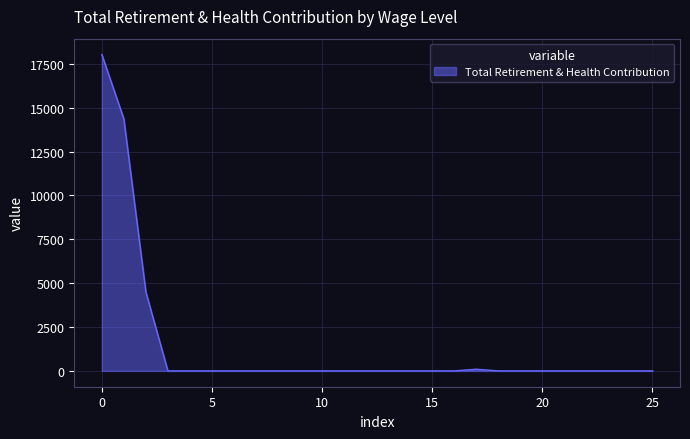

What is the greatest value displayed?

18030